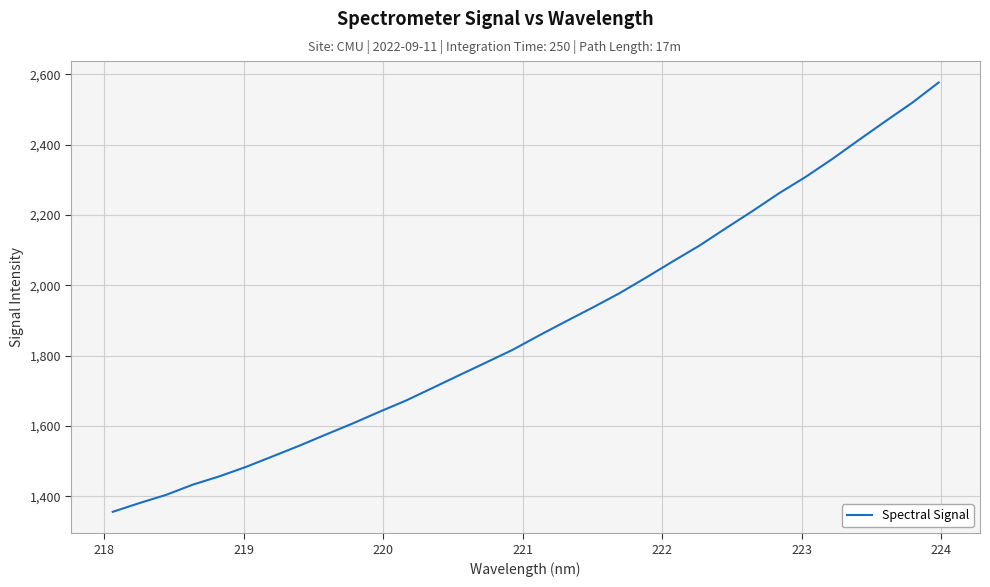

What is the greatest value displayed?

2577.0